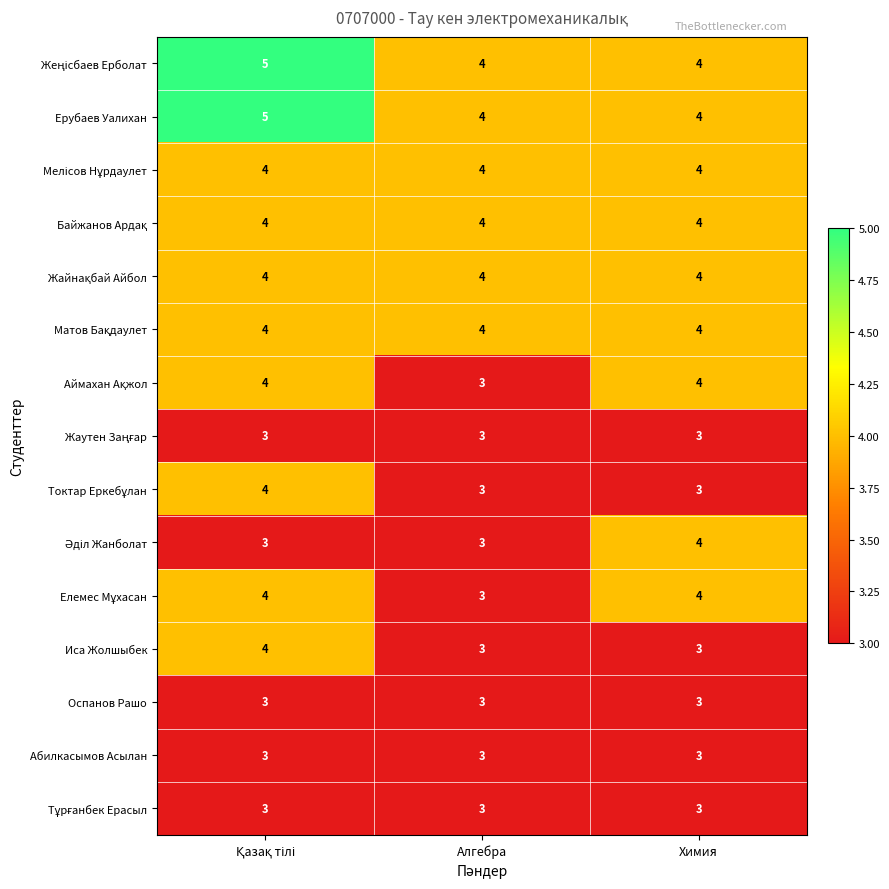

What is the sum of all Иса Жолшыбек values?

10